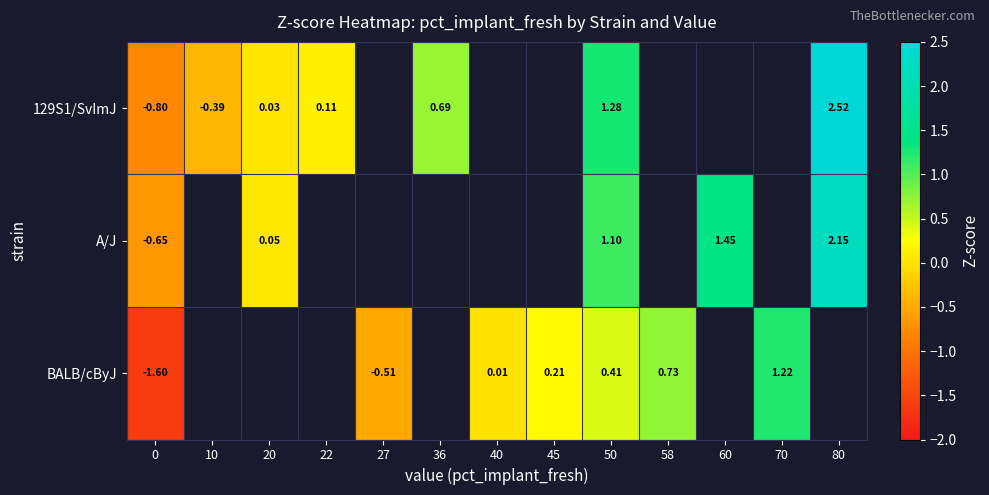

What is the sum of the 129S1/SvImJ values at 20 and 80?

2.5